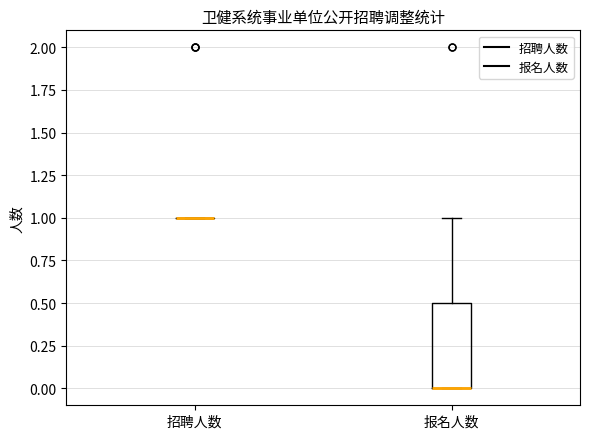

Where is the upper edge of the box for 报名人数 on the y-axis? The values are not printed on the chart, so give them approximately, as read against the axis.

0.5